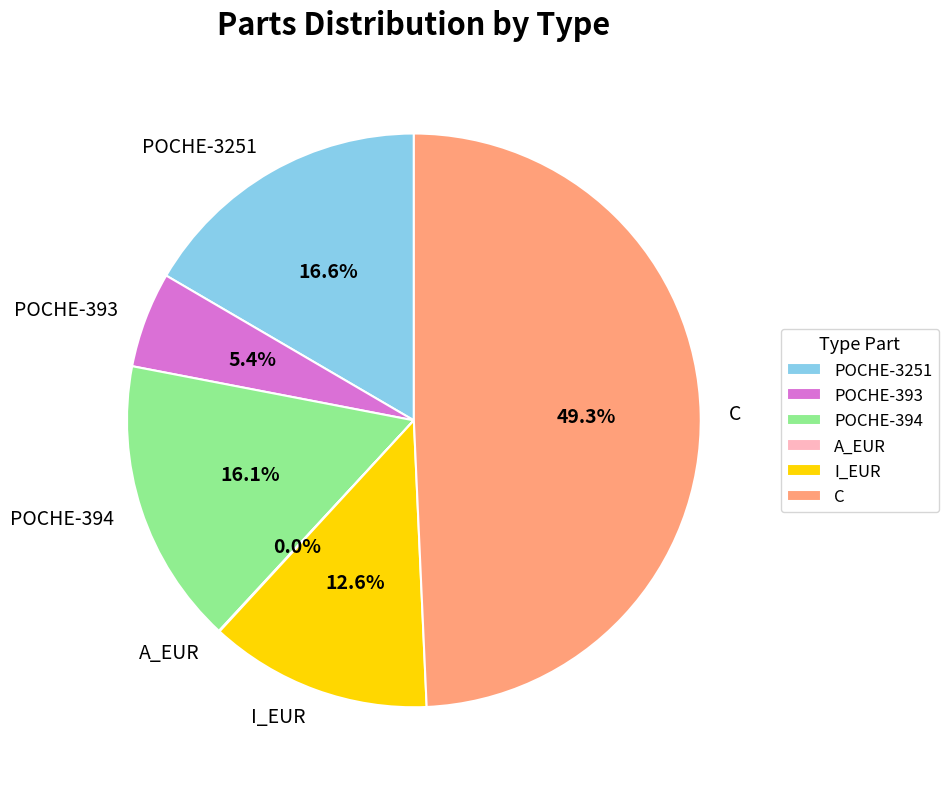

True or false: POCHE-393 accounts for 5% of the total.

True